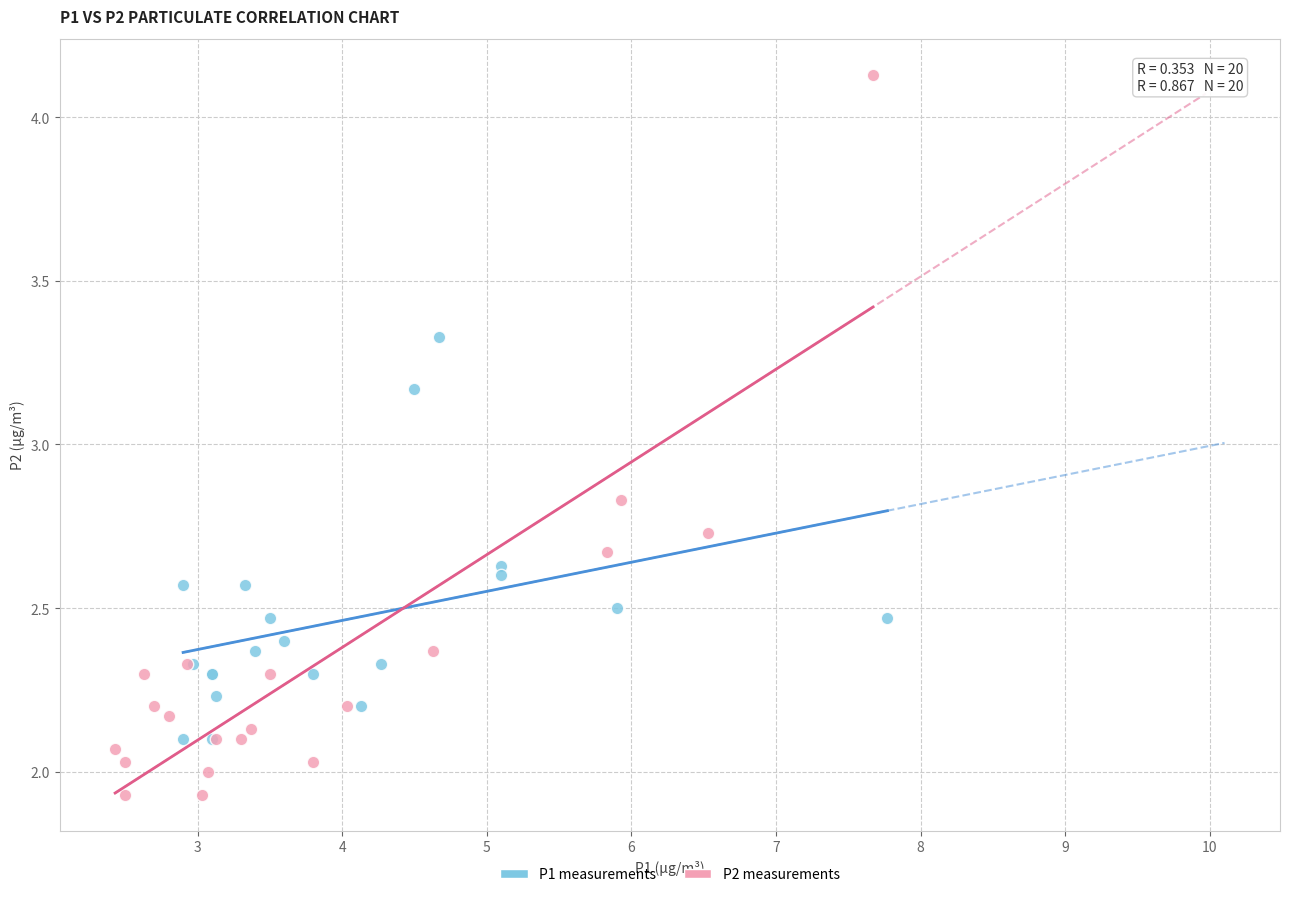

Which series contains the highest Y value?

P2 measurements